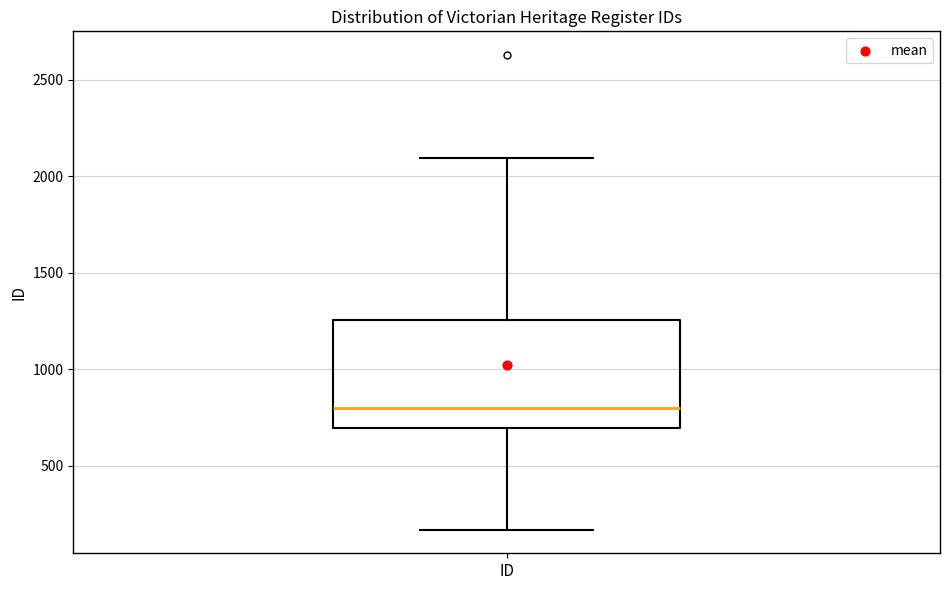

Where does the median line of the box for ID sit on the y-axis? The values are not printed on the chart, so give them approximately, as read against the axis.

800